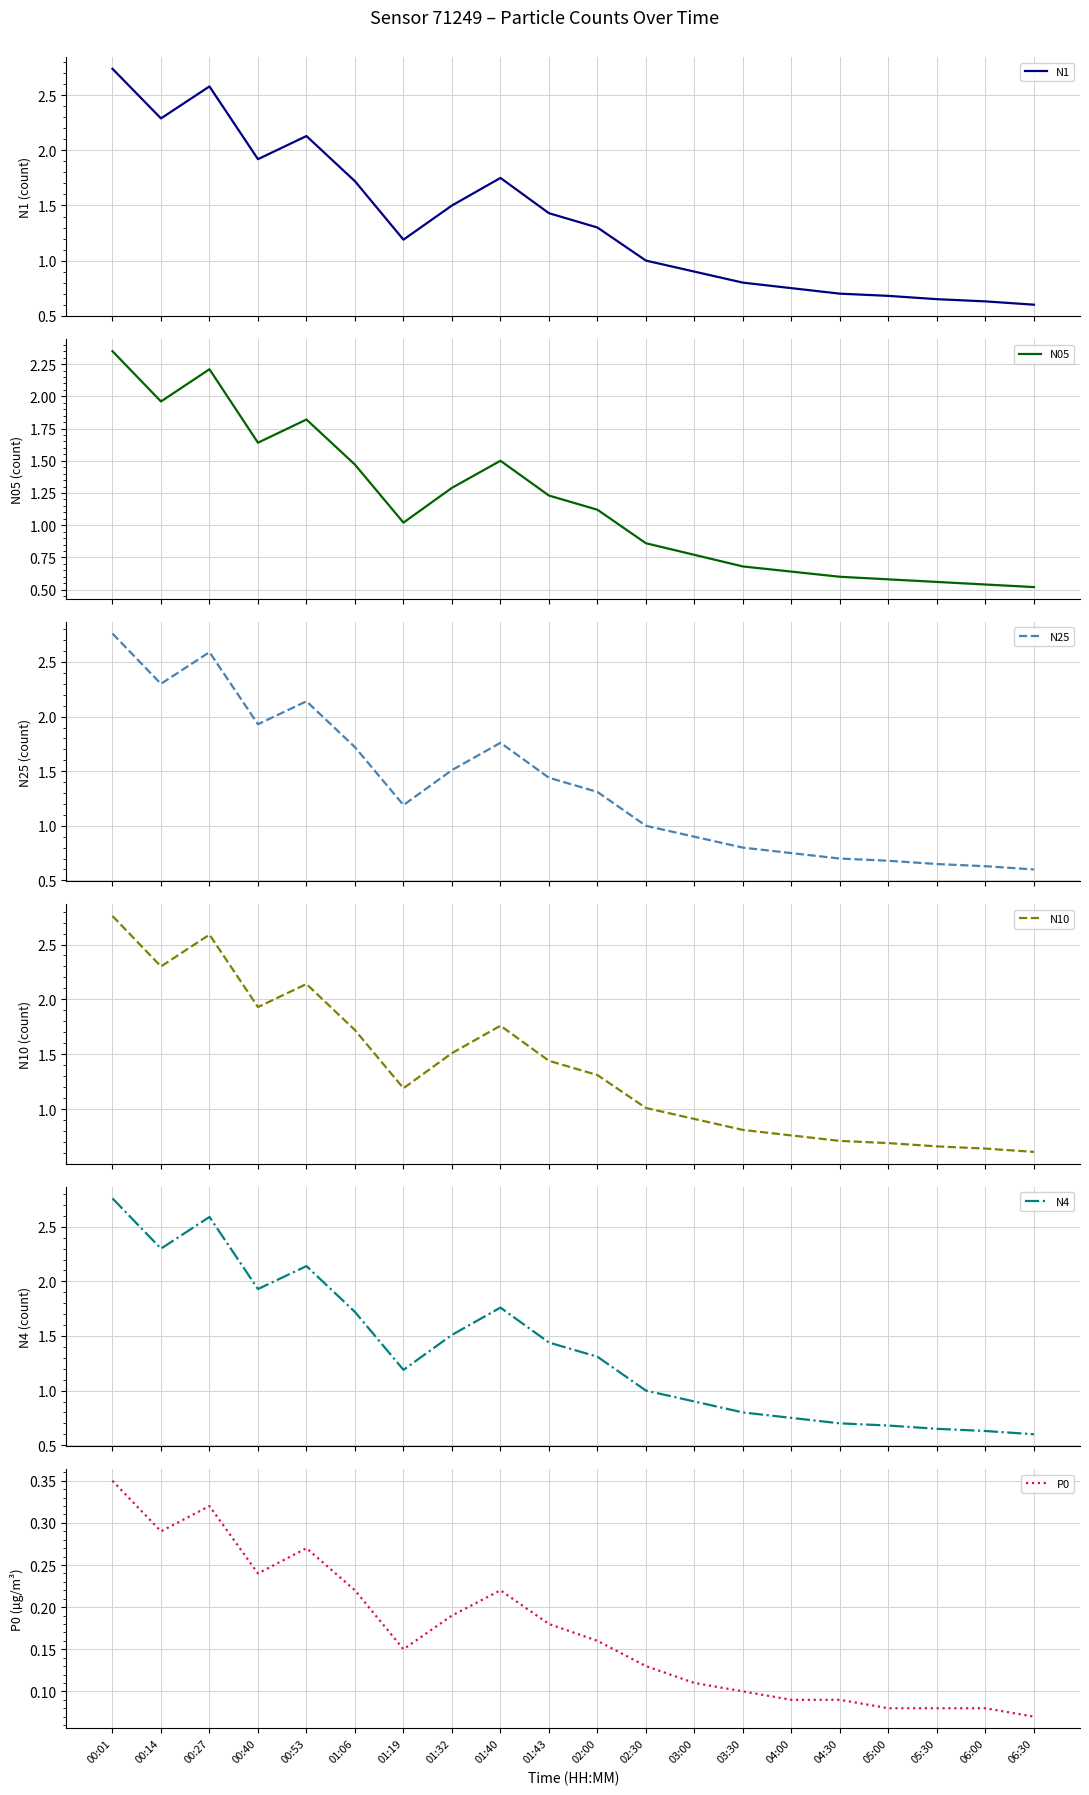

Where does the N1 series first go above 1?

00:01